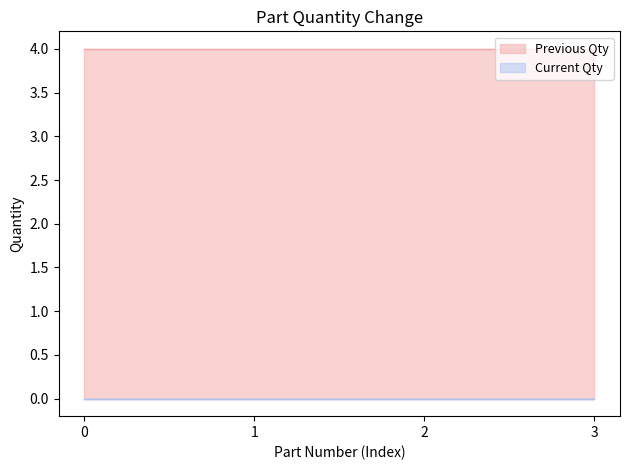

Which series has the largest total across all categories?

Previous Qty